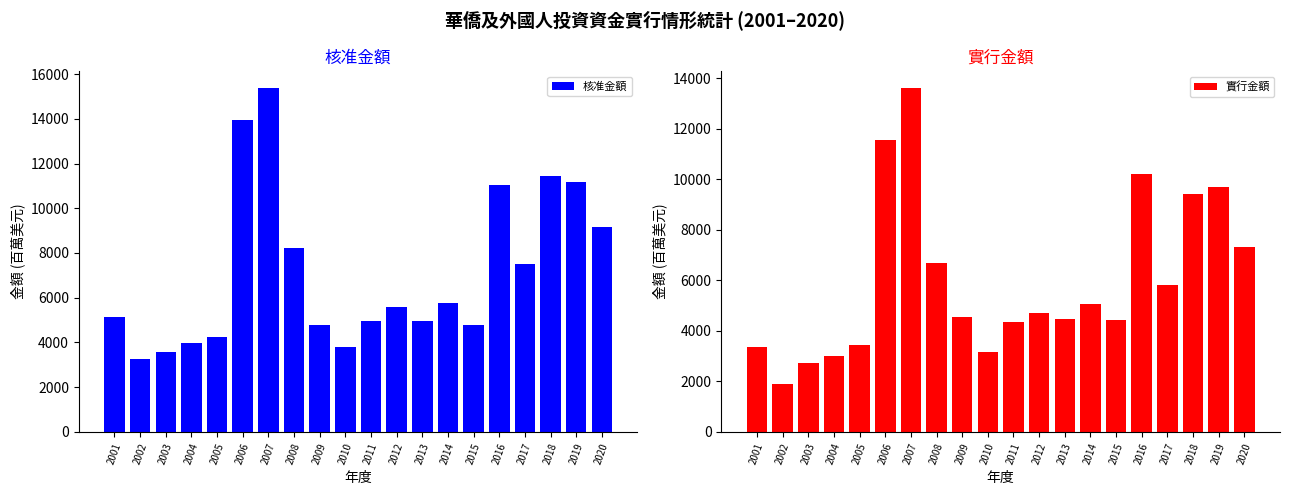

Reading left to right, what are all the values shown in this chart?

核准金額: 2001=5128.5	2002=3271.7	2003=3575.7	2004=3952.1	2005=4228.1	2006=13969.2	2007=15361.2	2008=8237.1	2009=4797.9	2010=3811.6	2011=4955.4	2012=5559.0	2013=4933.5	2014=5770.0	2015=4796.8	2016=11037.1	2017=7513.2	2018=11440.2	2019=11196.0	2020=9144.3
實行金額: 2001=3348.6	2002=1907.9	2003=2723.8	2004=2983.4	2005=3430.1	2006=11576.2	2007=13602.2	2008=6692.2	2009=4527.3	2010=3163.2	2011=4361.6	2012=4715.1	2013=4482.3	2014=5065.5	2015=4417.8	2016=10223.9	2017=5810.7	2018=9419.3	2019=9698.4	2020=7328.2